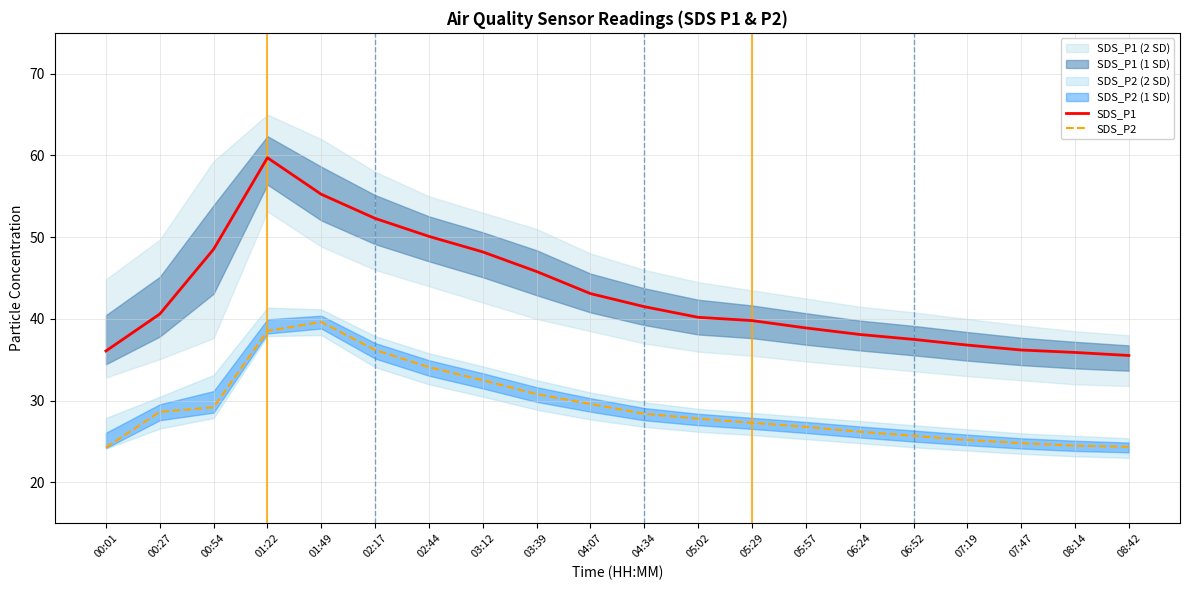

What is the label of the 5th point from the right?

06:52